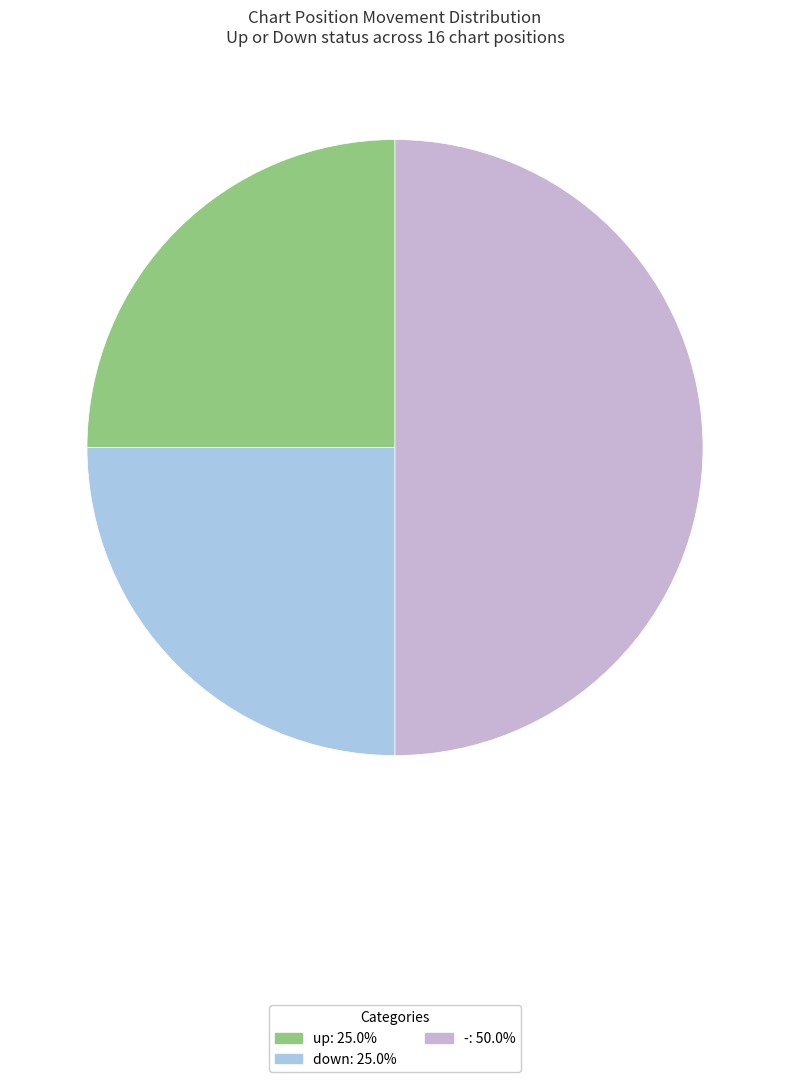

Does down account for over 50% of the chart?

No